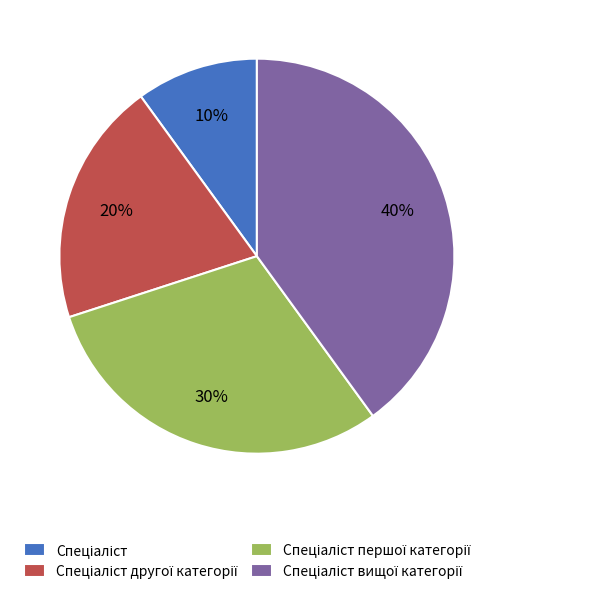

To the nearest percent, what is the average slice percentage?

25%